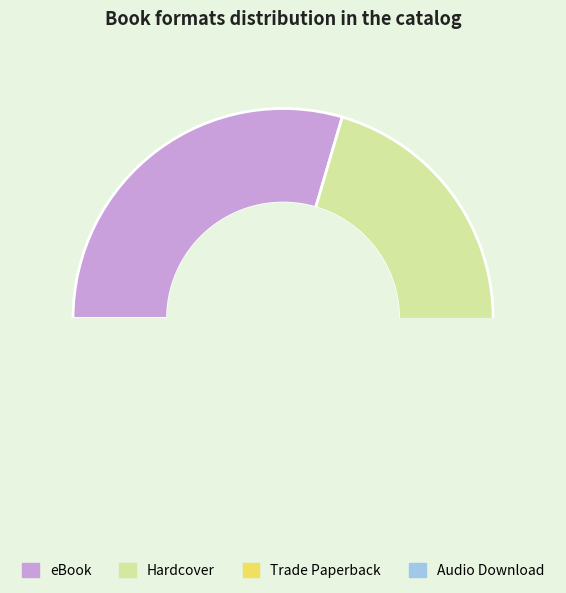

To the nearest percent, what is the difference between the Audio Download and Hardcover slice percentages?

20%